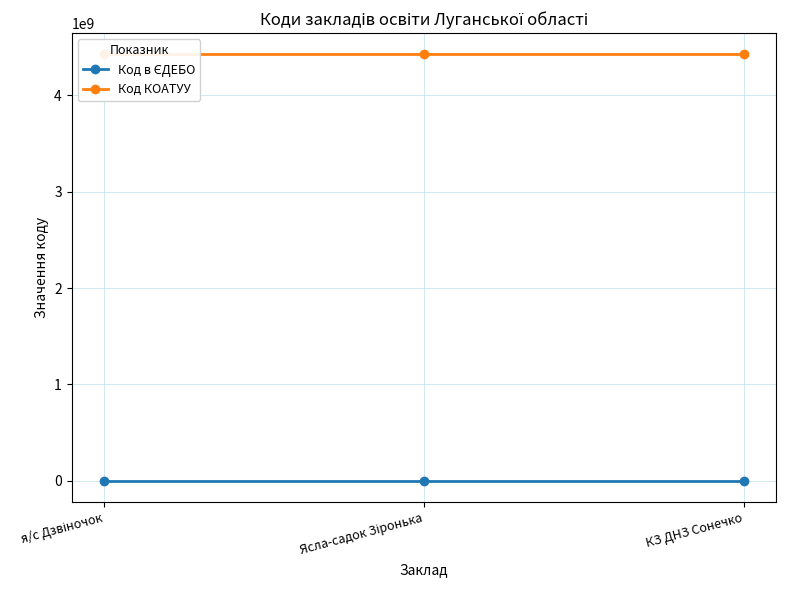

What is the difference between the maximum and minimum values in the Код КОАТУУ series?

30201